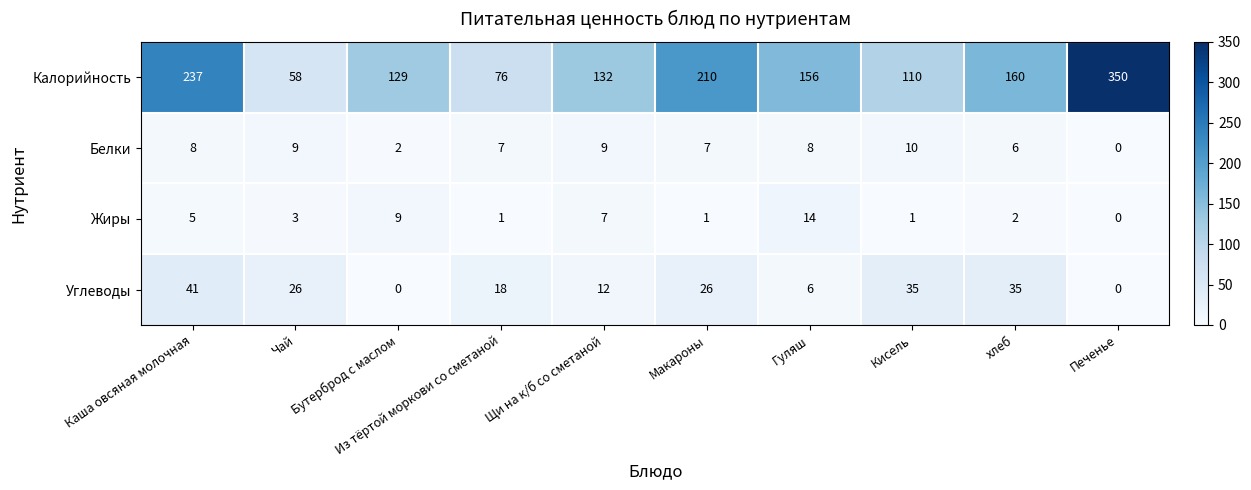

What is the highest value of the Углеводы series?

41